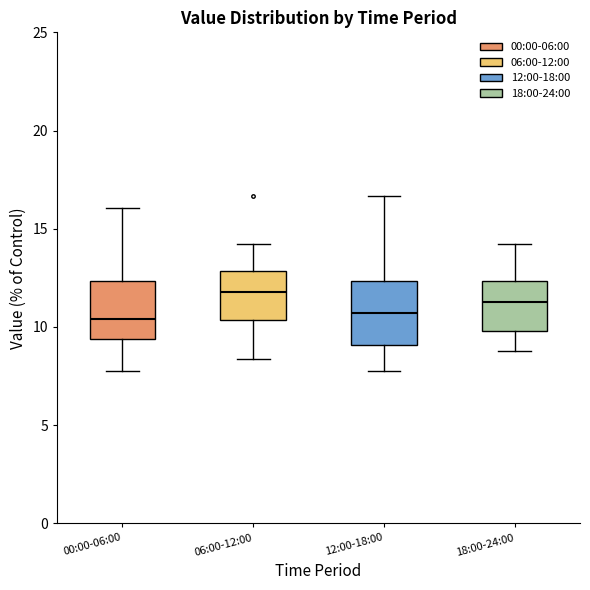

Which box has the highest median line?

06:00-12:00